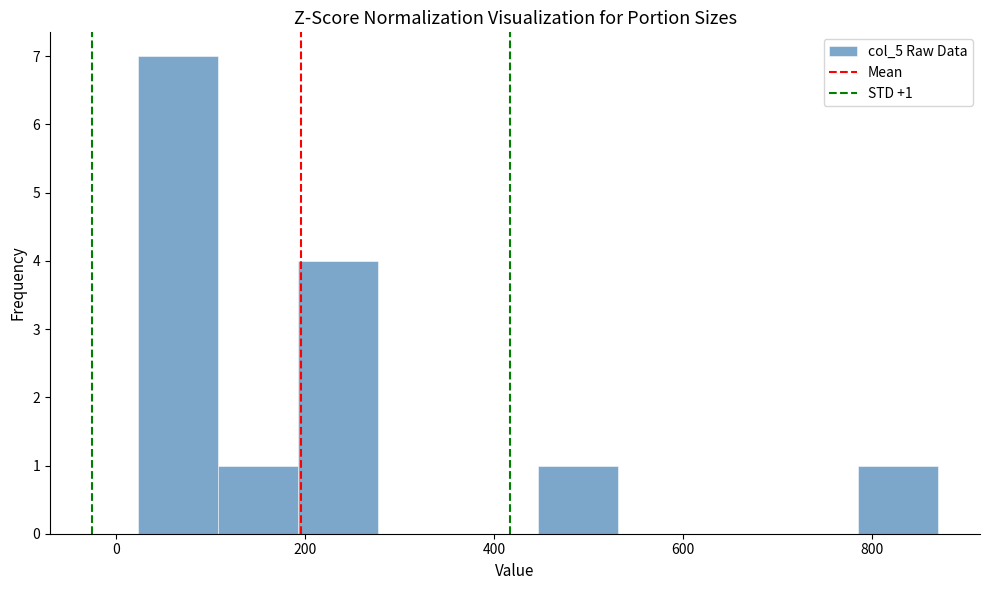

Over which range of the x-axis is the bar tallest?

20 to 100